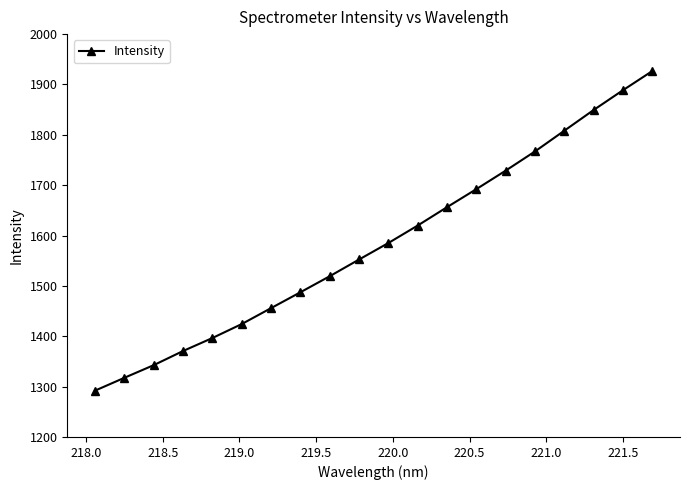

What is the value of the 9th point from the left?

1519.3